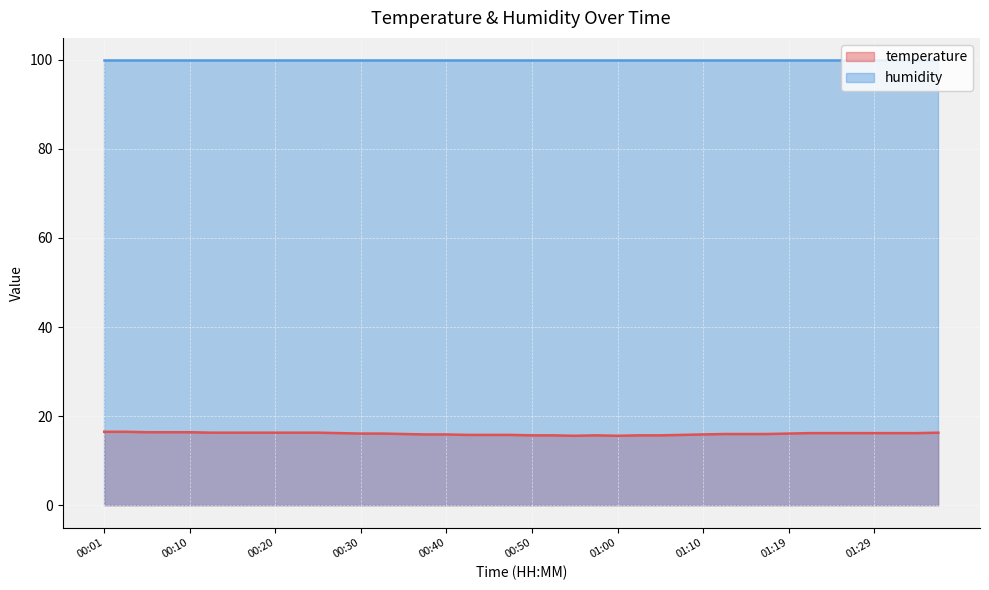

Which has a higher value, 01:12 or 01:05?

01:12